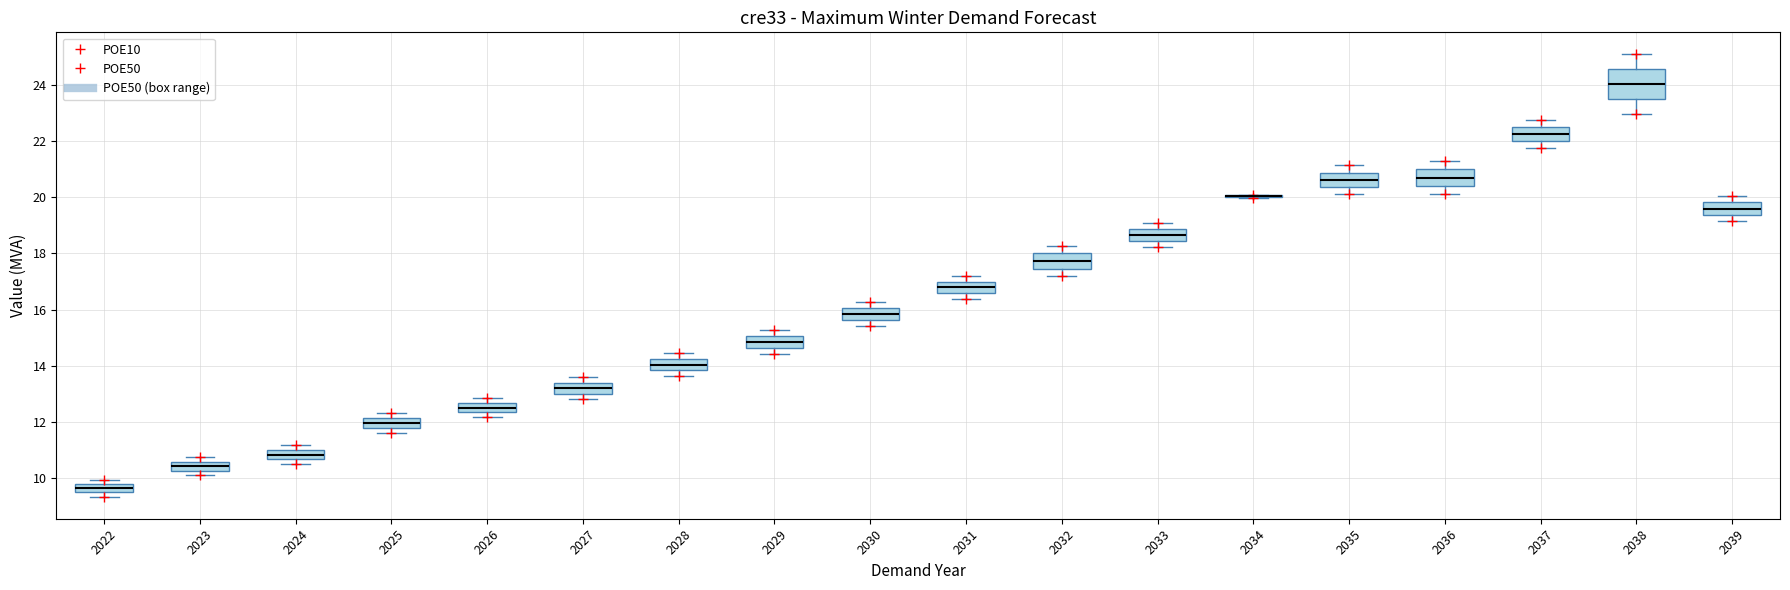

Where does the median line of the box at x = 2024 sit on the y-axis? The values are not printed on the chart, so give them approximately, as read against the axis.

10.8